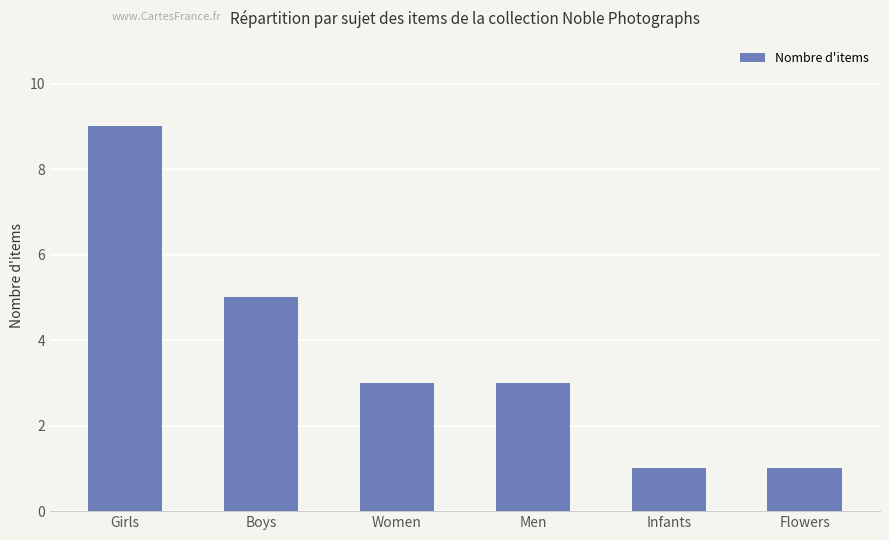

What is the label of the 1st bar from the left?

Girls